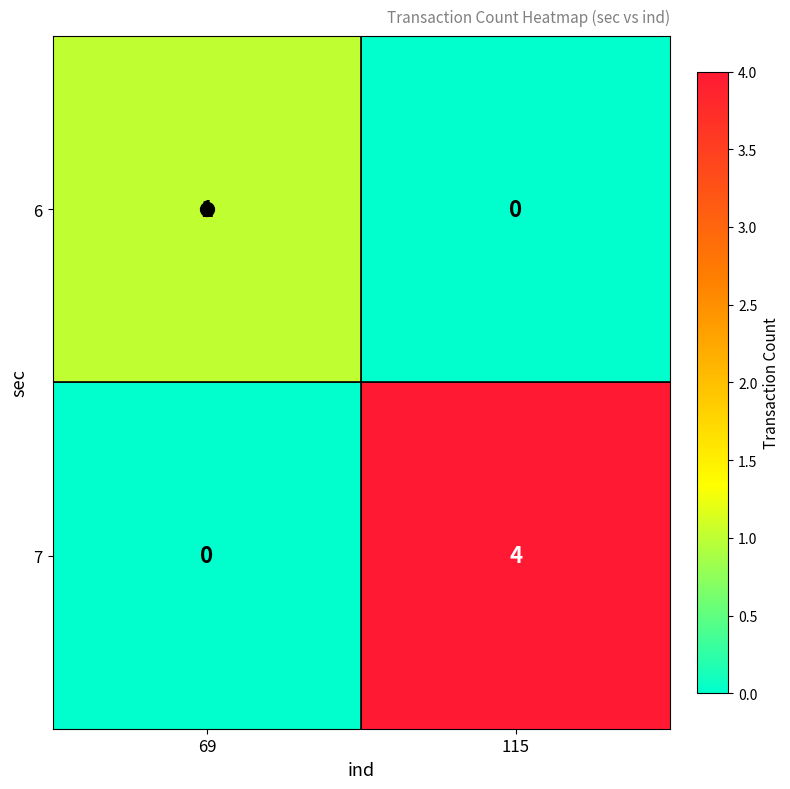

Which series has the largest total across all categories?

7